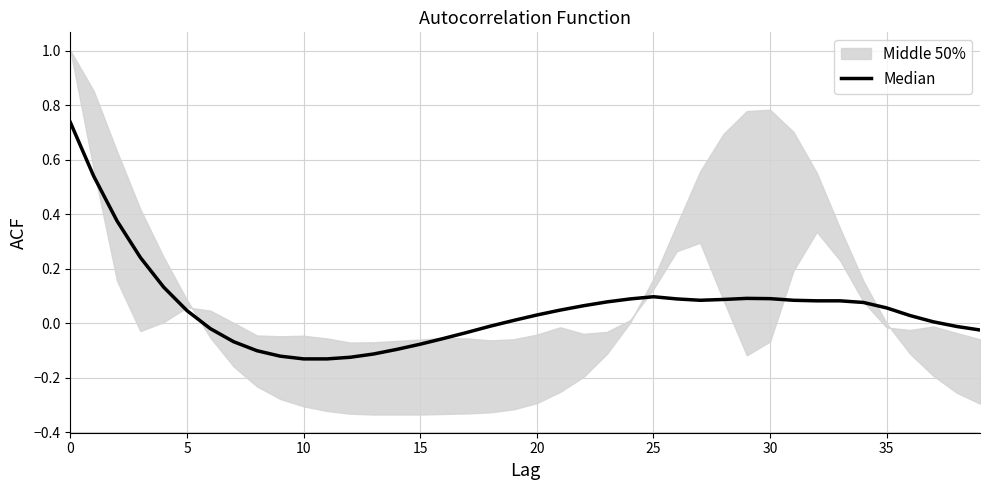

How many values are below zero?

15